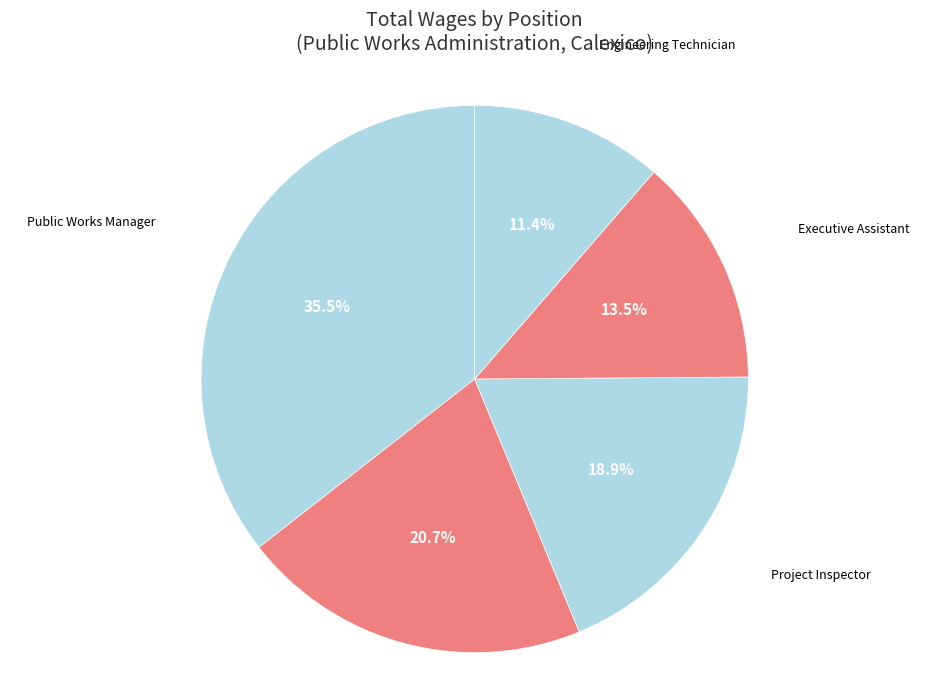

What is the ratio of the value at Project Inspector to the value at Engineering Technician?

1.7